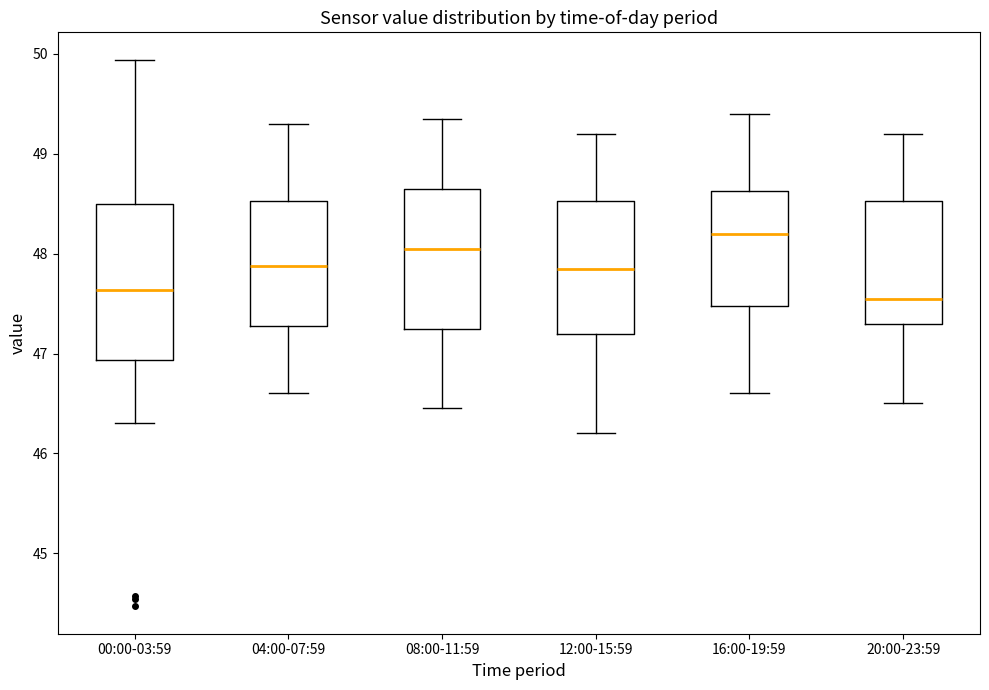

Comparing the boxes themselves (not the whiskers), which one is the tallest?

00:00-03:59